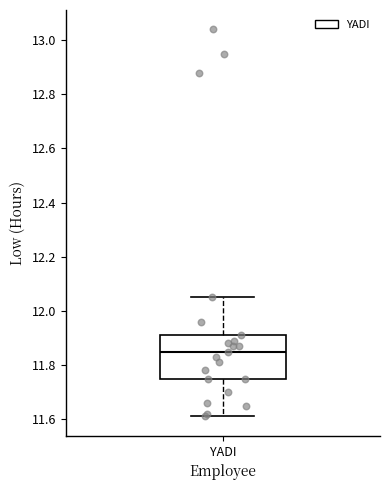

Transcribe this box plot: give where the median line is, the range the box spans, and where the two whiskers end, as read against the y-axis. The values are not printed on the chart, so give them approximately, as read against the axis.

median 11.86, box 11.76 to 11.92, whiskers 11.62 to 12.06